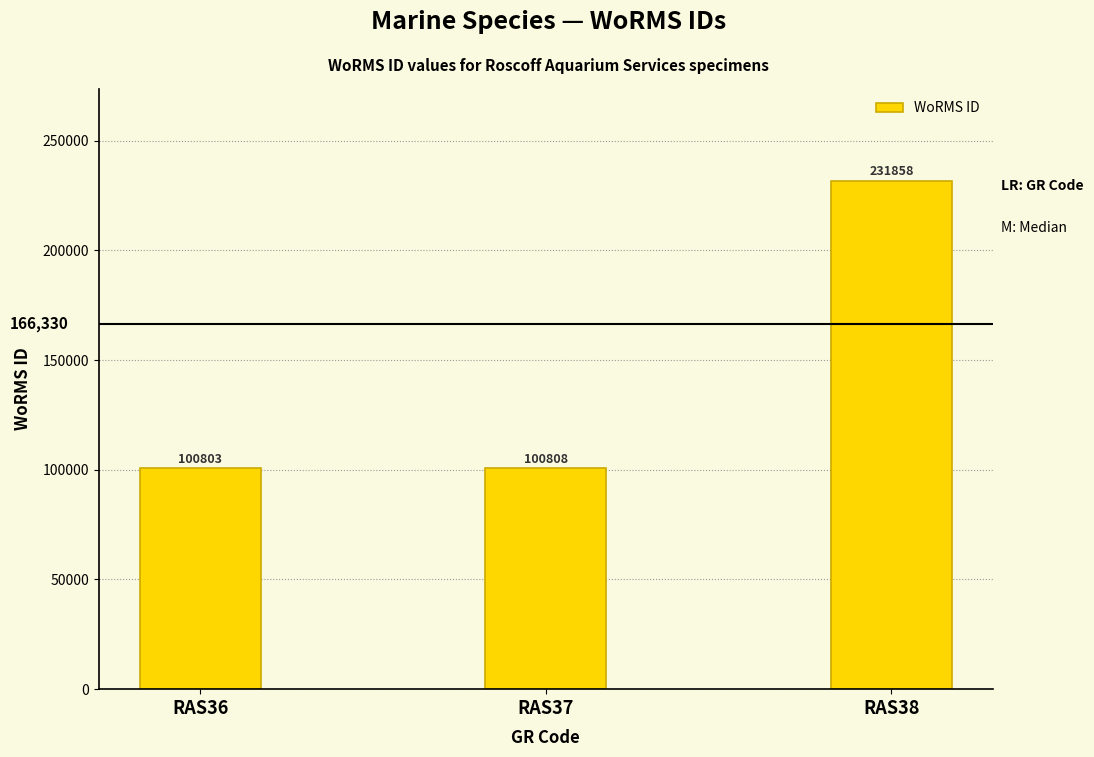

Rank the categories by value from highest to lowest.

RAS38, RAS37, RAS36